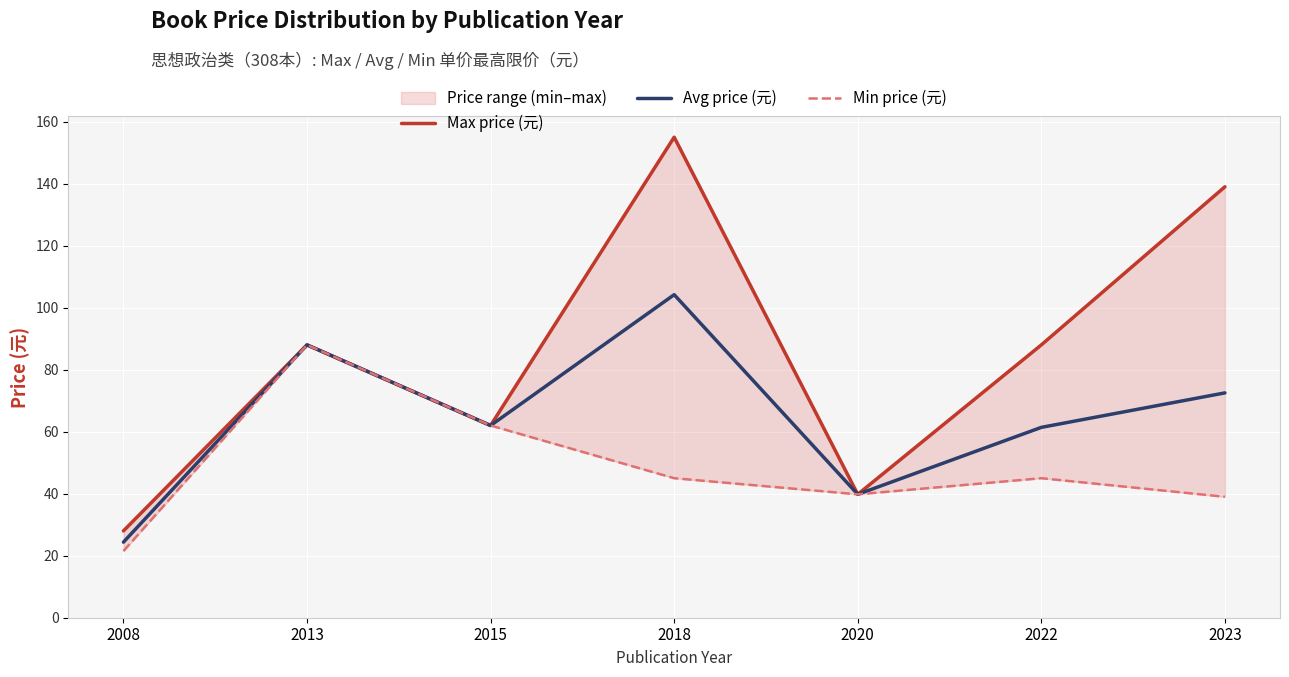

Rank the series by their maximum value, from highest to lowest.

Max price (元), Avg price (元), Min price (元)